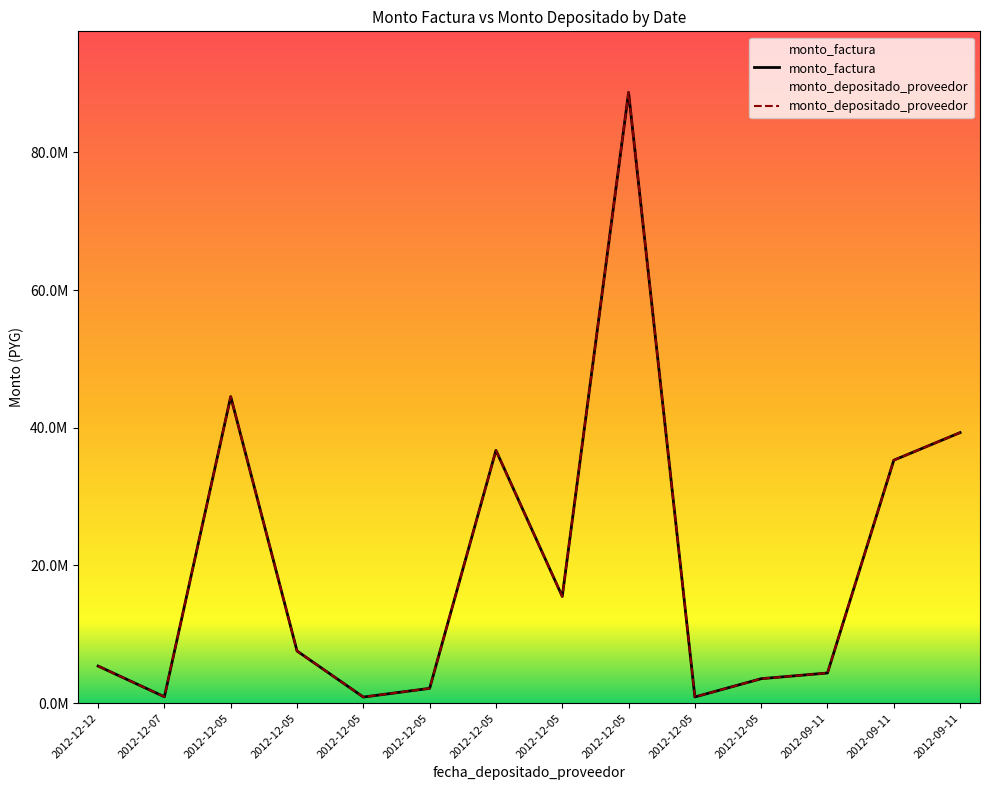

The value of monto_factura at 2012-12-05 is 568214. True or false?

False